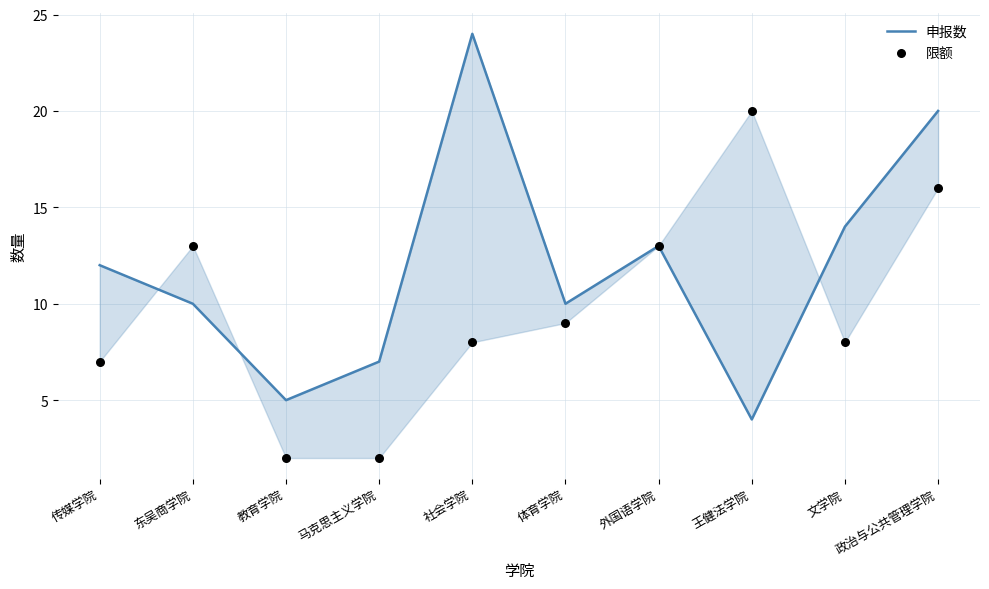

Which series has the largest Y range (max minus min)?

申报数